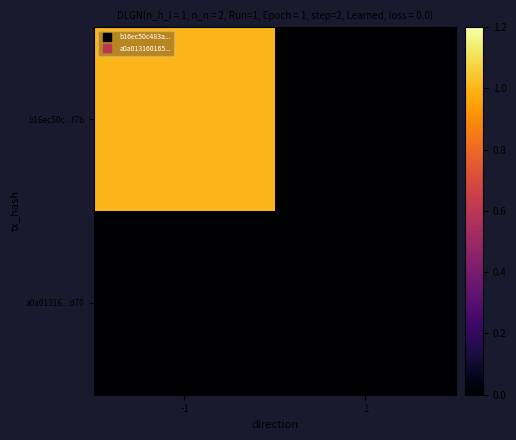

Which series has the largest range (max minus min)?

b16ec50c...f7b